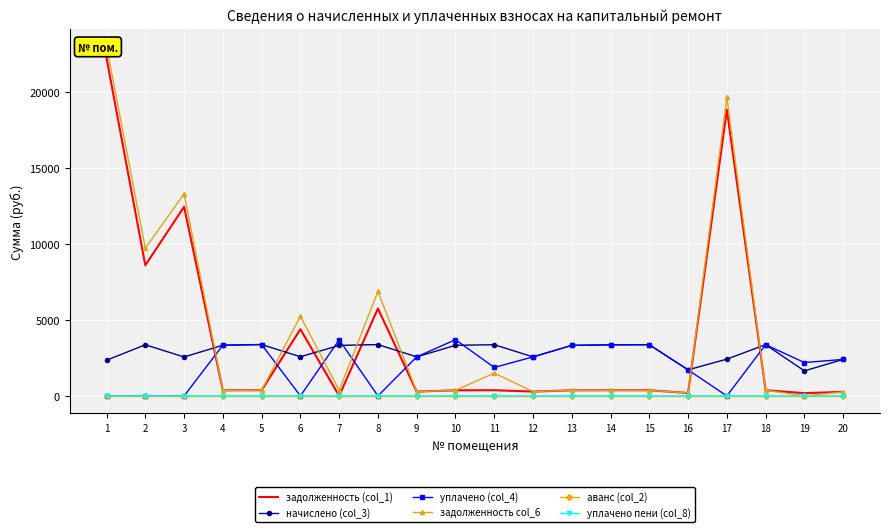

Which series ends up on top after the final intersection of уплачено (col_4) and задолженность col_6?

уплачено (col_4)